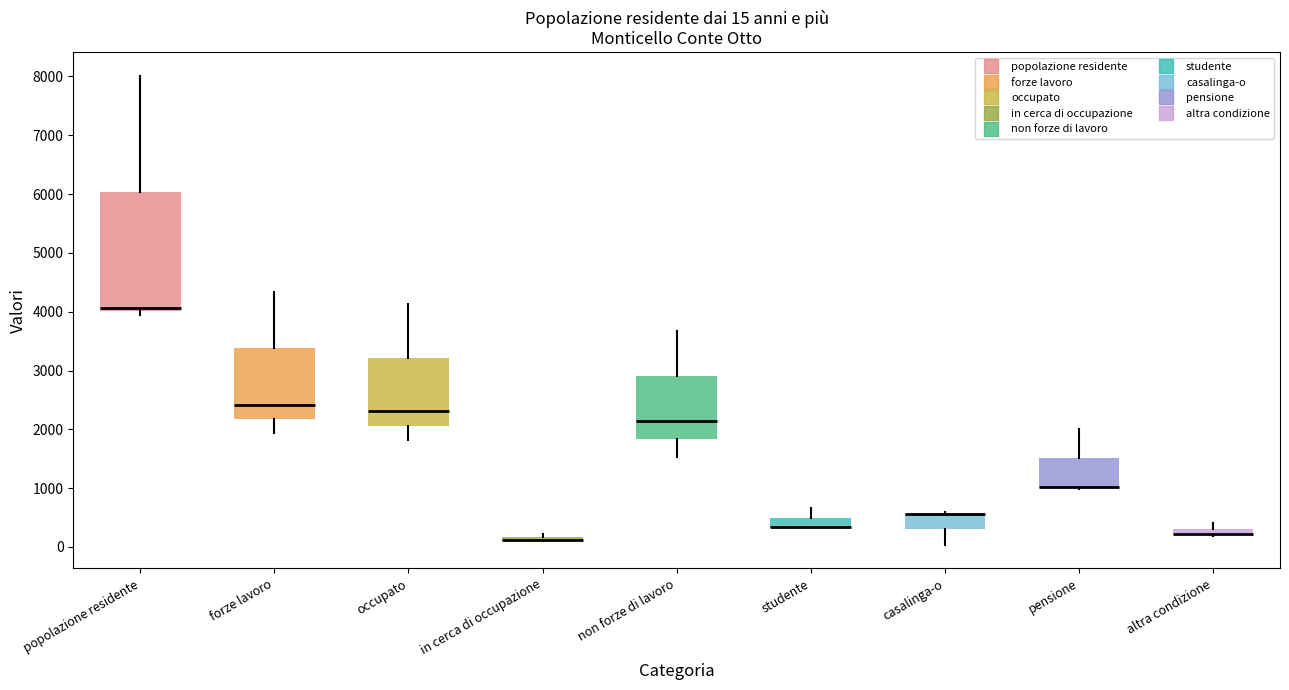

Which box is the tallest, from its lower edge to its upper edge?

popolazione residente